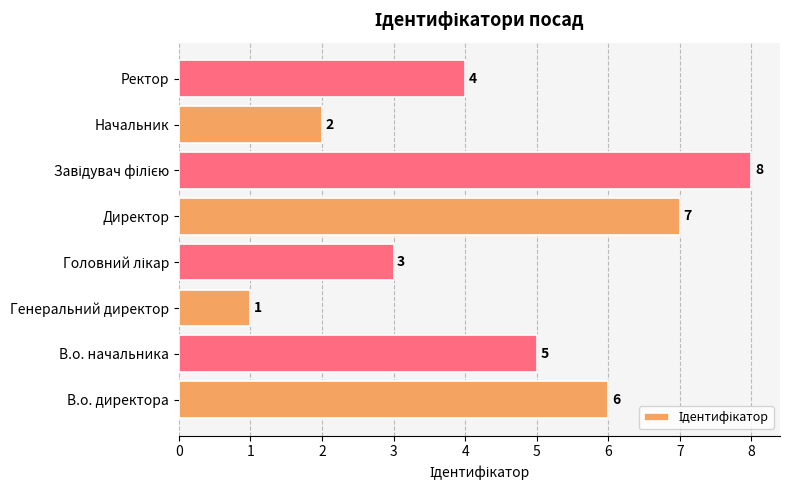

What is the difference between the second highest and second lowest values?

5